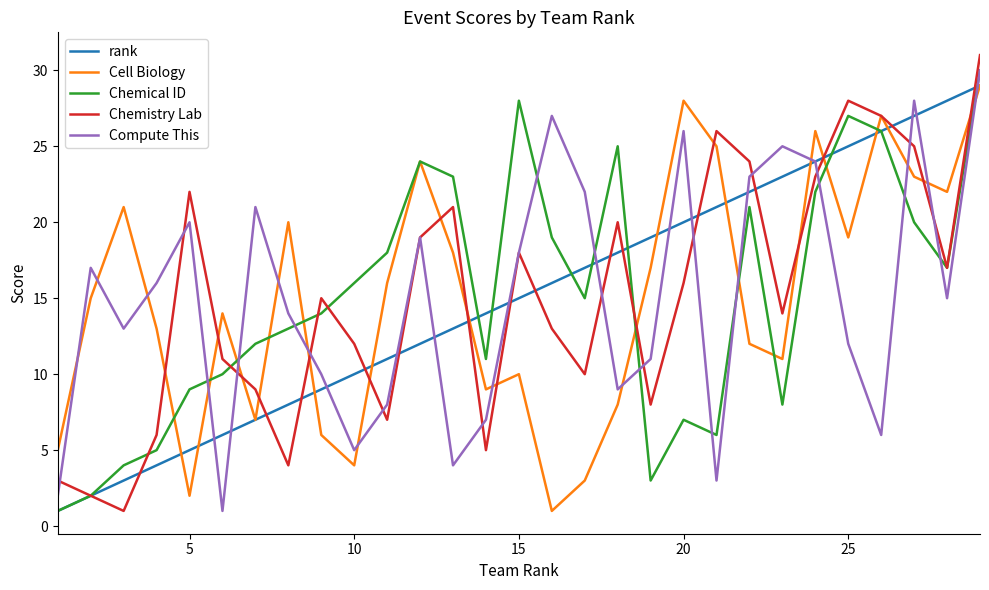

How many intersections are there between Cell Biology and Compute This?

15